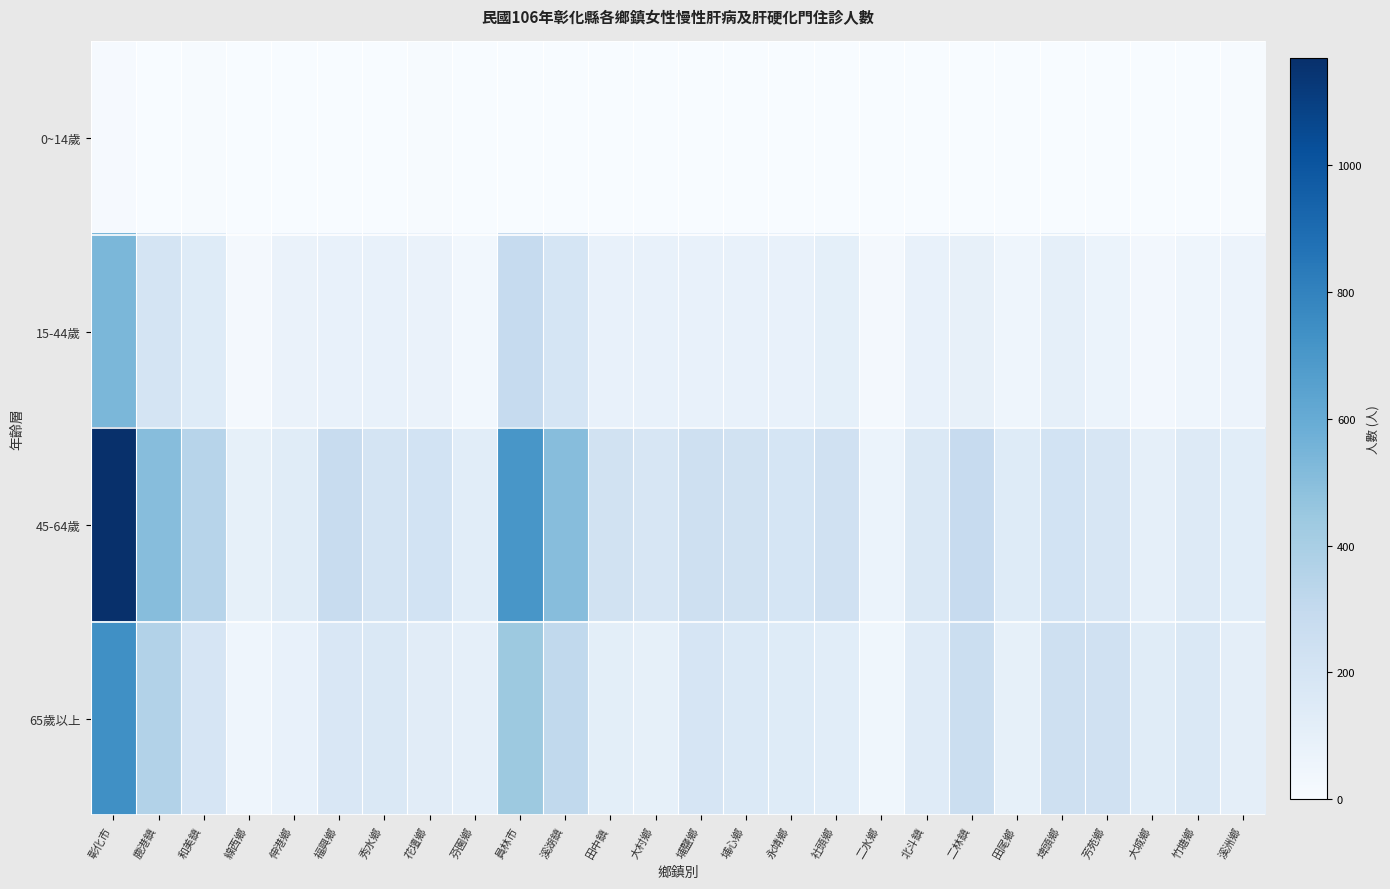

Which series has the largest total across all categories?

45-64歲